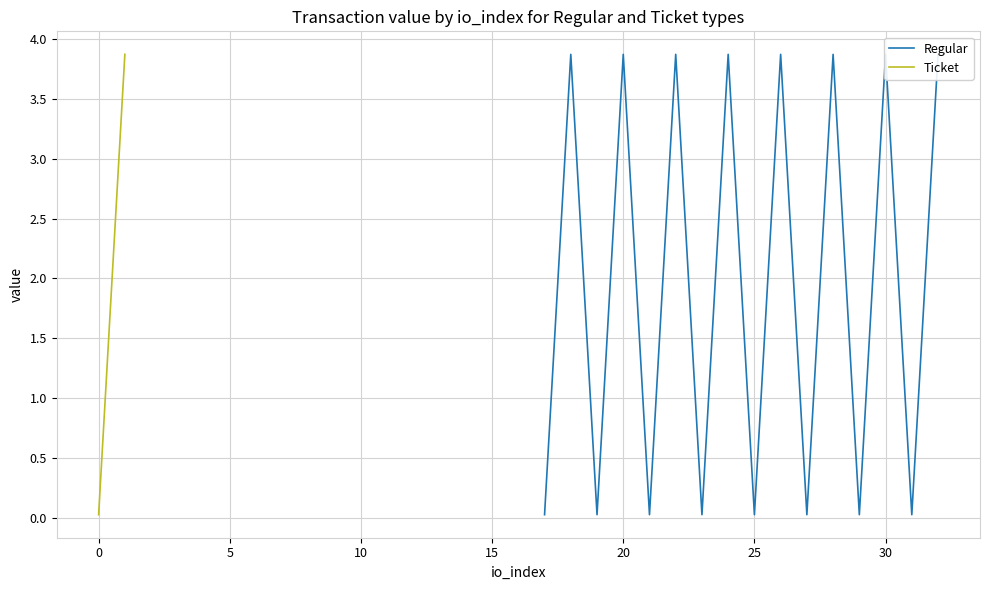

How many lines are shown in the chart?

2